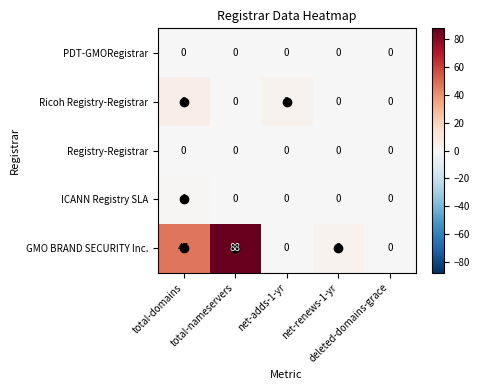

Which series has the largest total across all categories?

GMO BRAND SECURITY Inc.